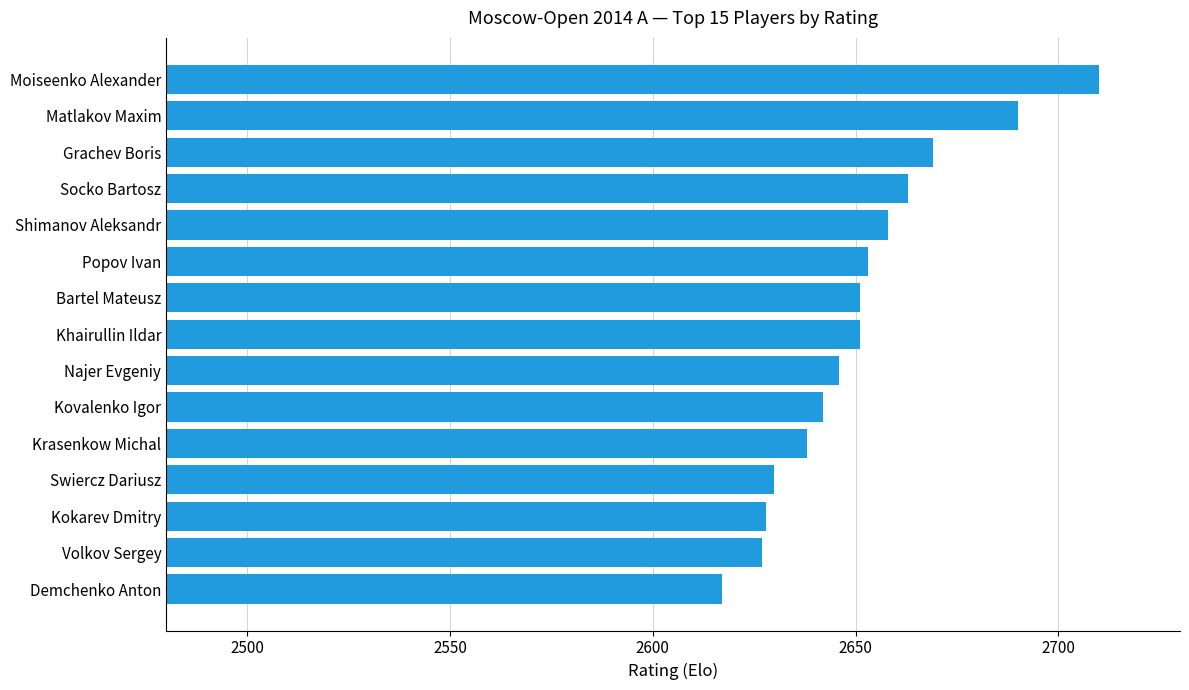

True or false: the data shows 2627 at Volkov Sergey.

True